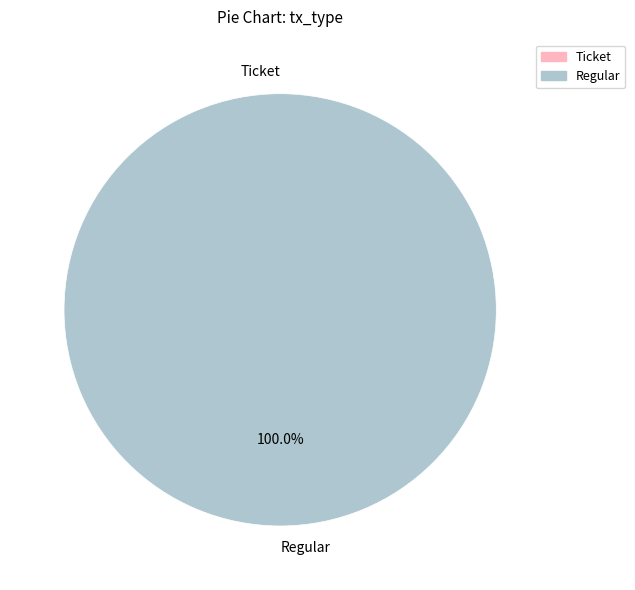

True or false: Ticket (io_index=0) accounts for 0% of the total.

True